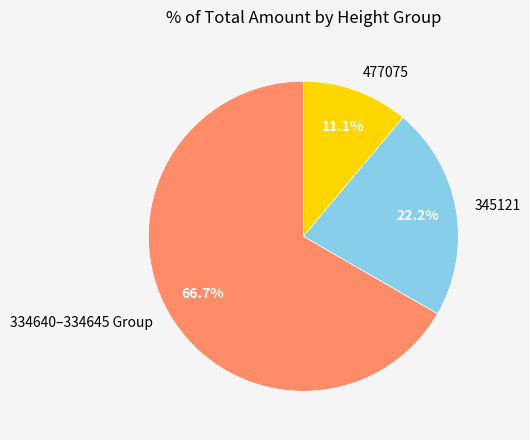

Approximately how many times larger is the value at 477075 compared to 345121?

0.5